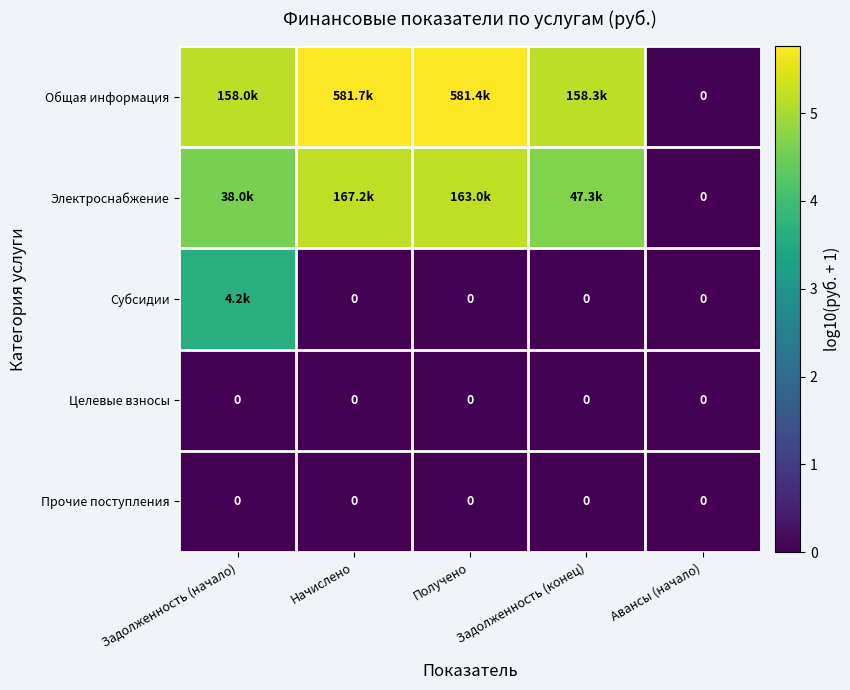

What is the spread (max minus min) of values at Получено?

5.8